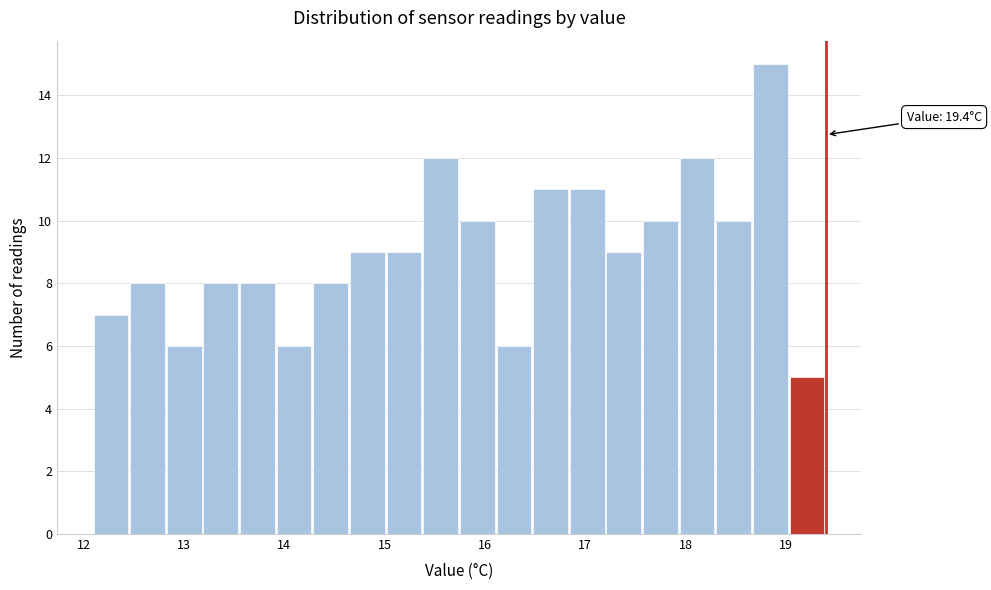

Around what value on the x-axis is the tallest bar? Give the approximate position of its centre, as read against the axis.

18.8